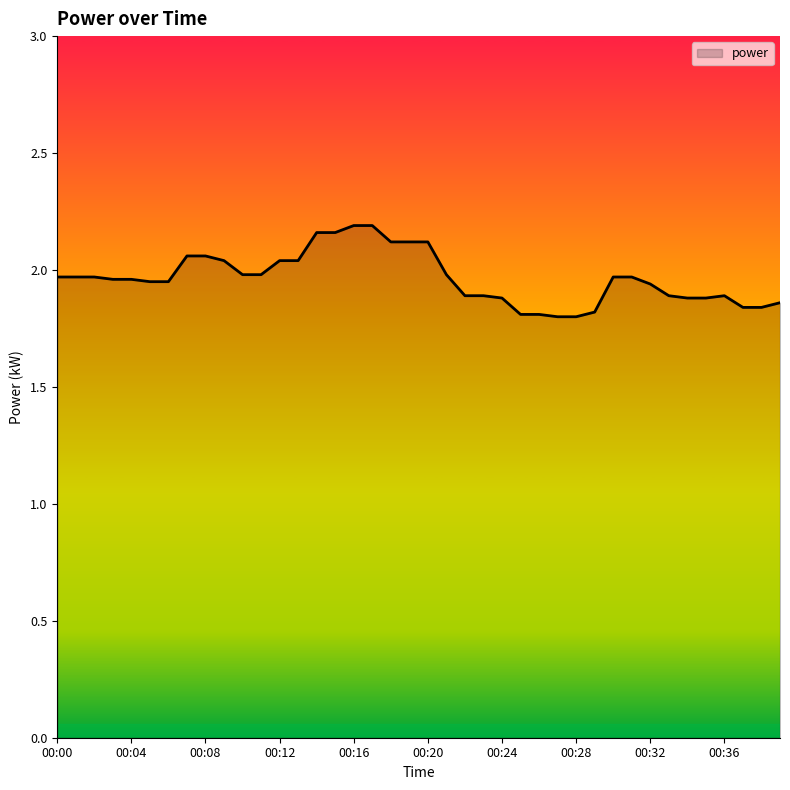

What is the difference between the maximum and minimum values?

0.4